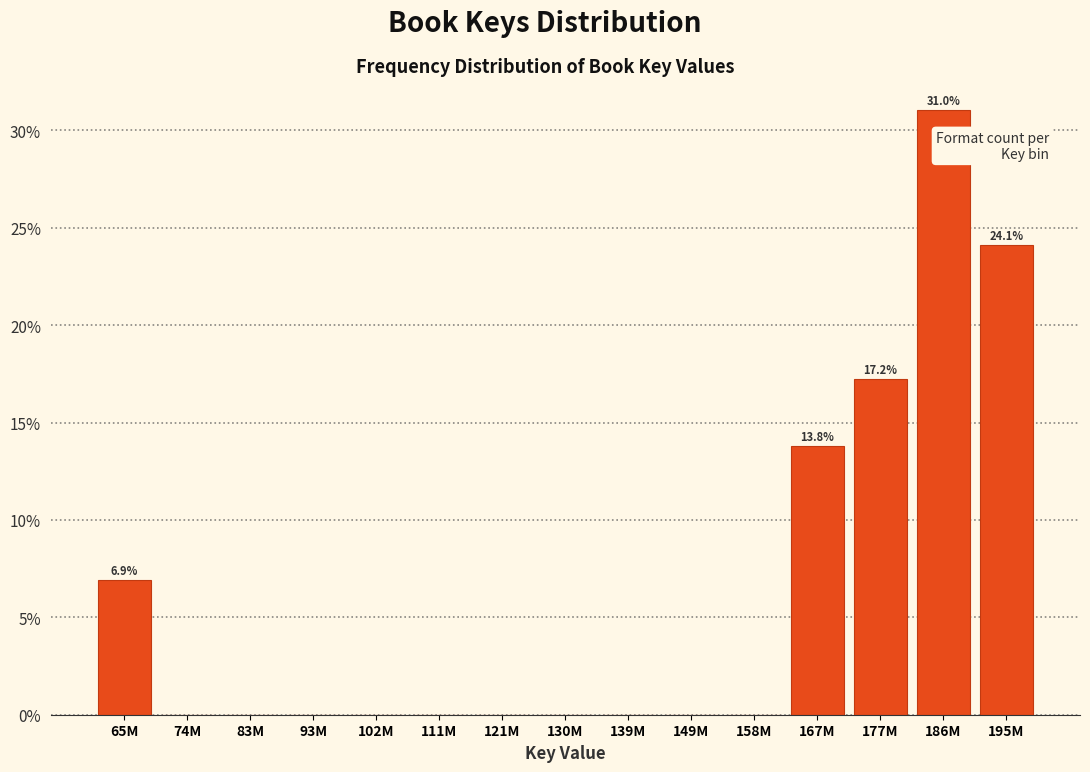

Reading left to right, extract all data points from this chart.

65M=6.9	74M=0.0	83M=0.0	93M=0.0	102M=0.0	111M=0.0	121M=0.0	130M=0.0	139M=0.0	149M=0.0	158M=0.0	167M=13.8	177M=17.2	186M=31.0	195M=24.1